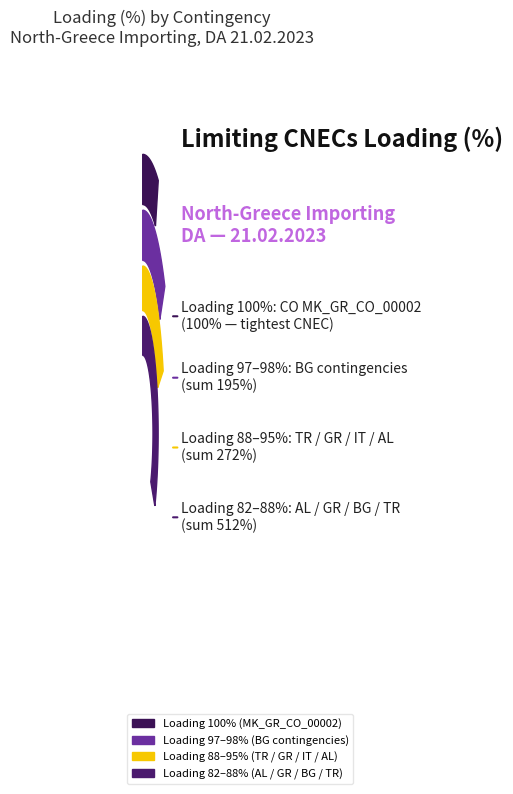

To the nearest percent, what is the average slice percentage?

8%